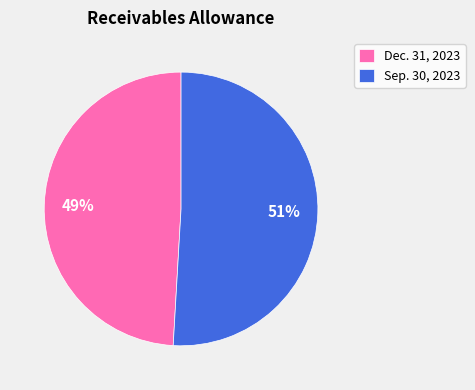

How many segments does this pie chart have?

2